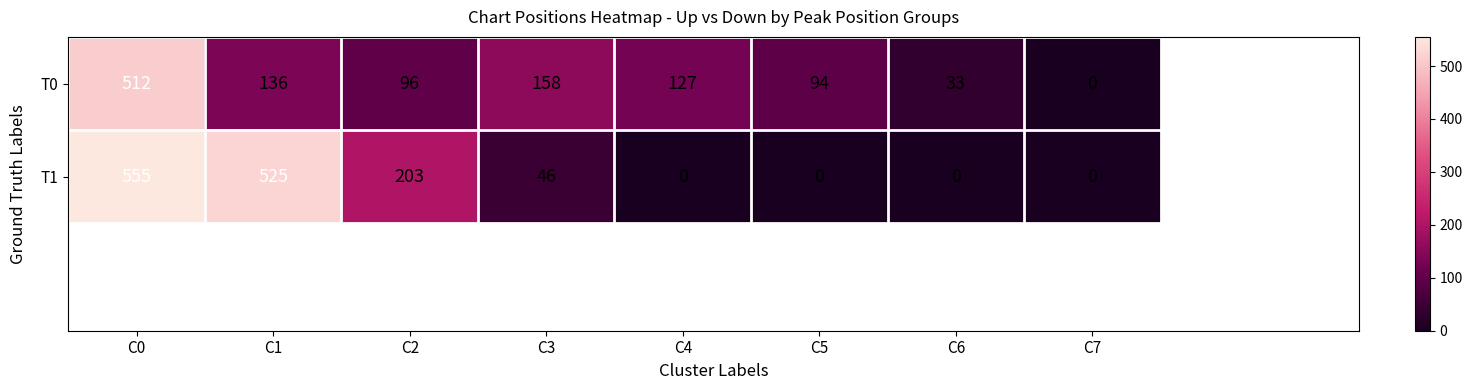

How many categories are shown in the chart?

8